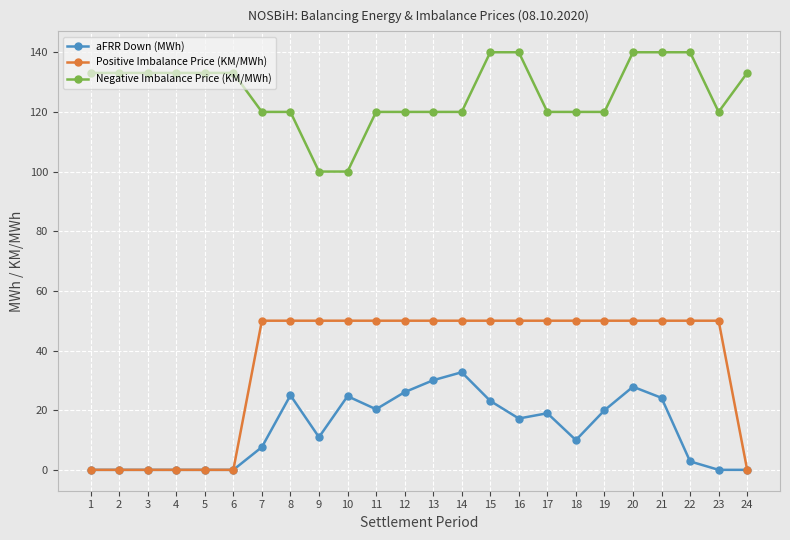

At 16, list the series in order from smallest to largest.

aFRR Down (MWh), Positive Imbalance Price (KM/MWh), Negative Imbalance Price (KM/MWh)